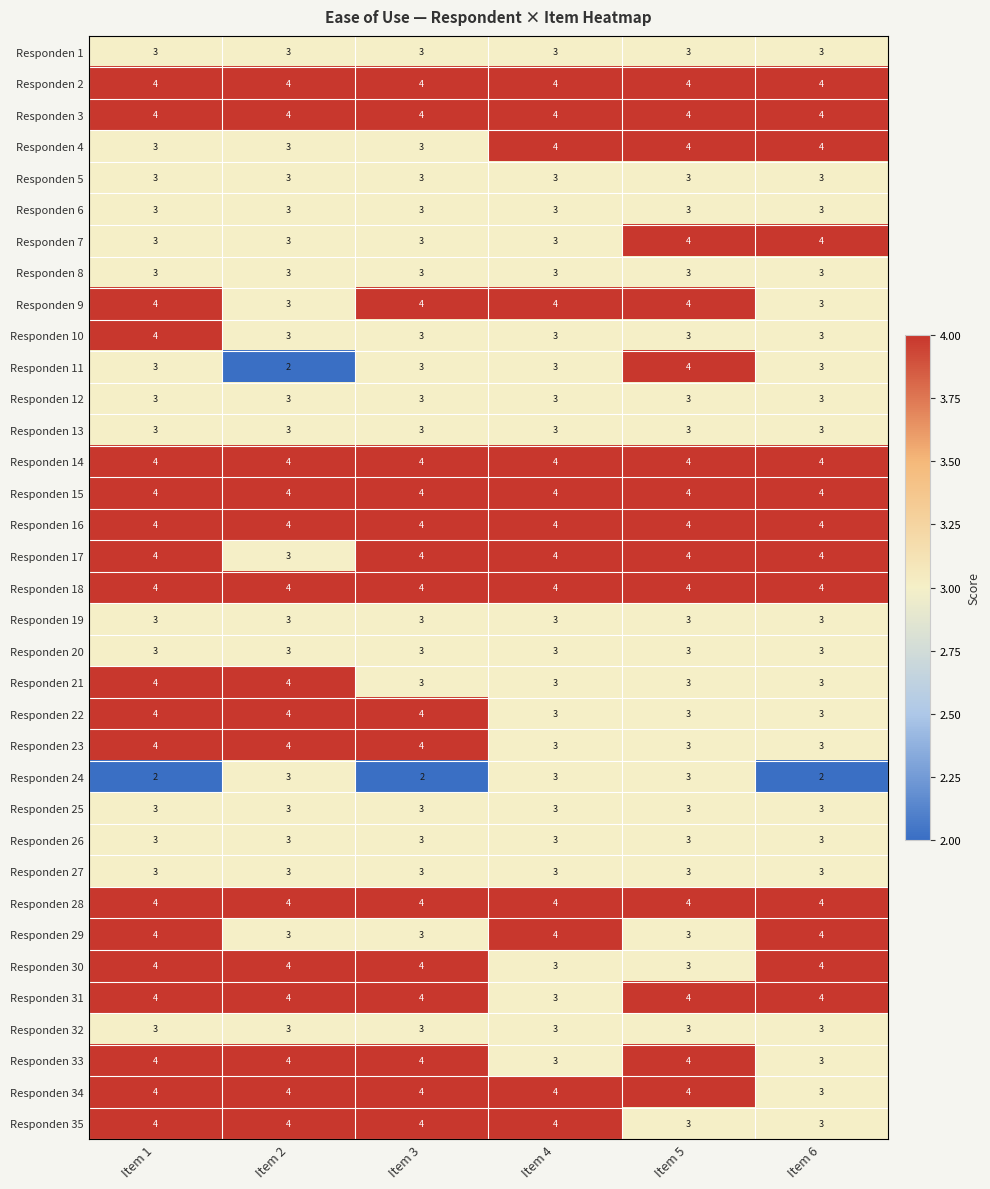

At how many categories does at least one series exceed 3?

6